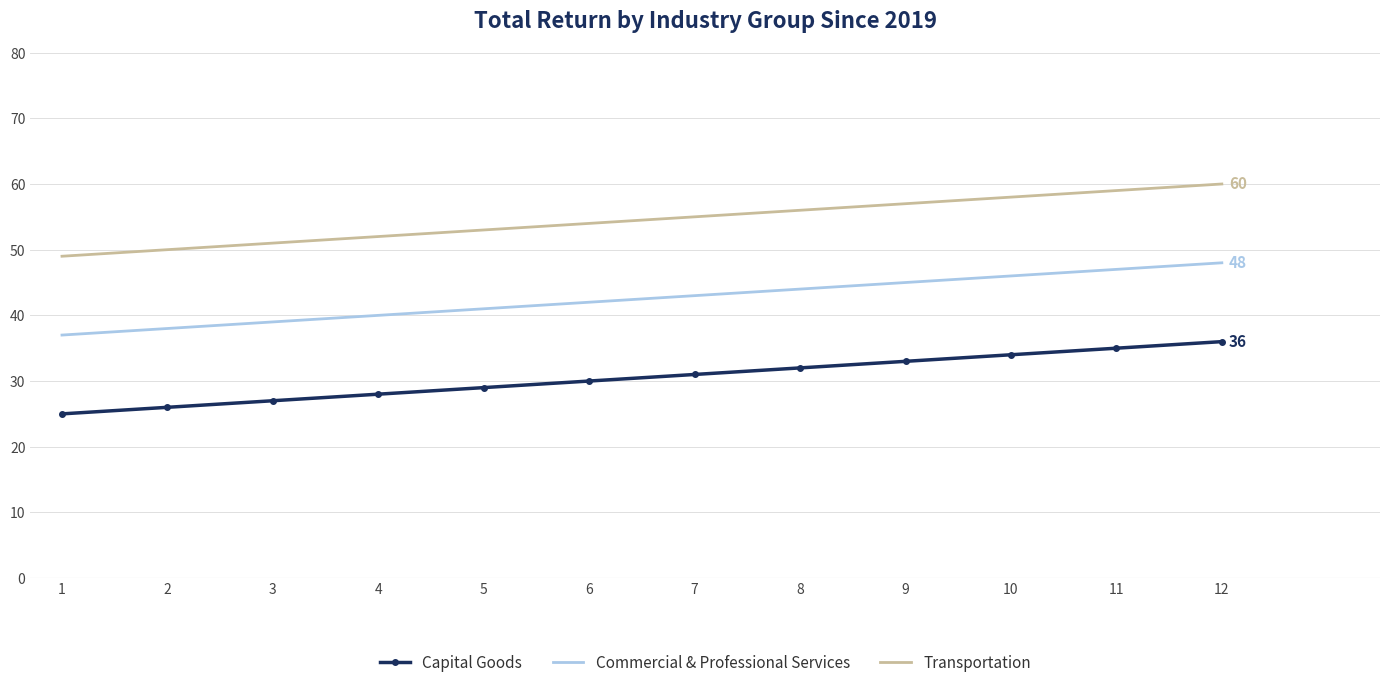

Count the number of data series in this chart.

3